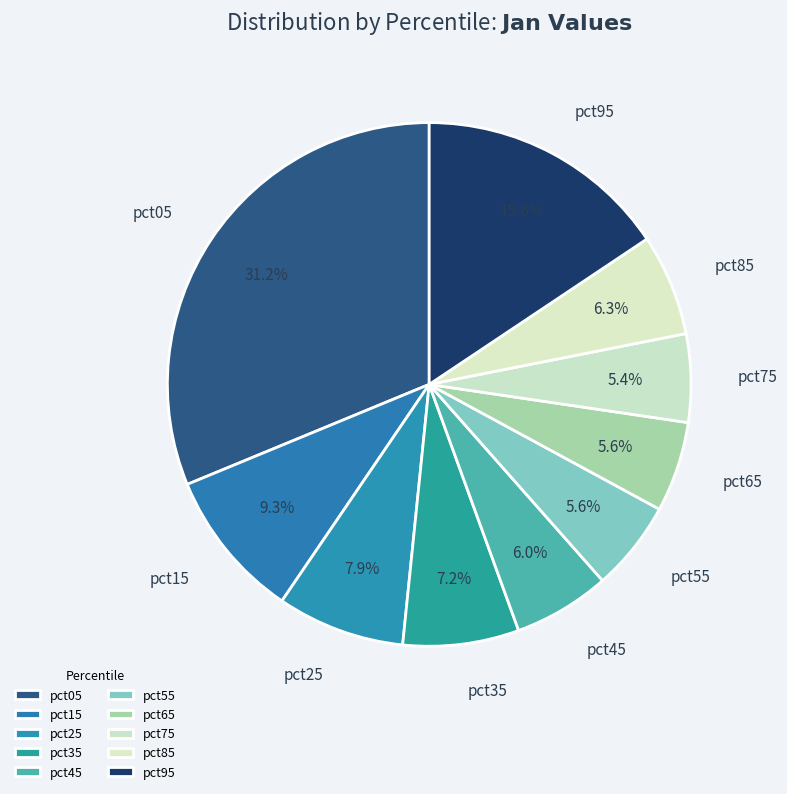

Which has a higher value, pct35 or pct05?

pct05